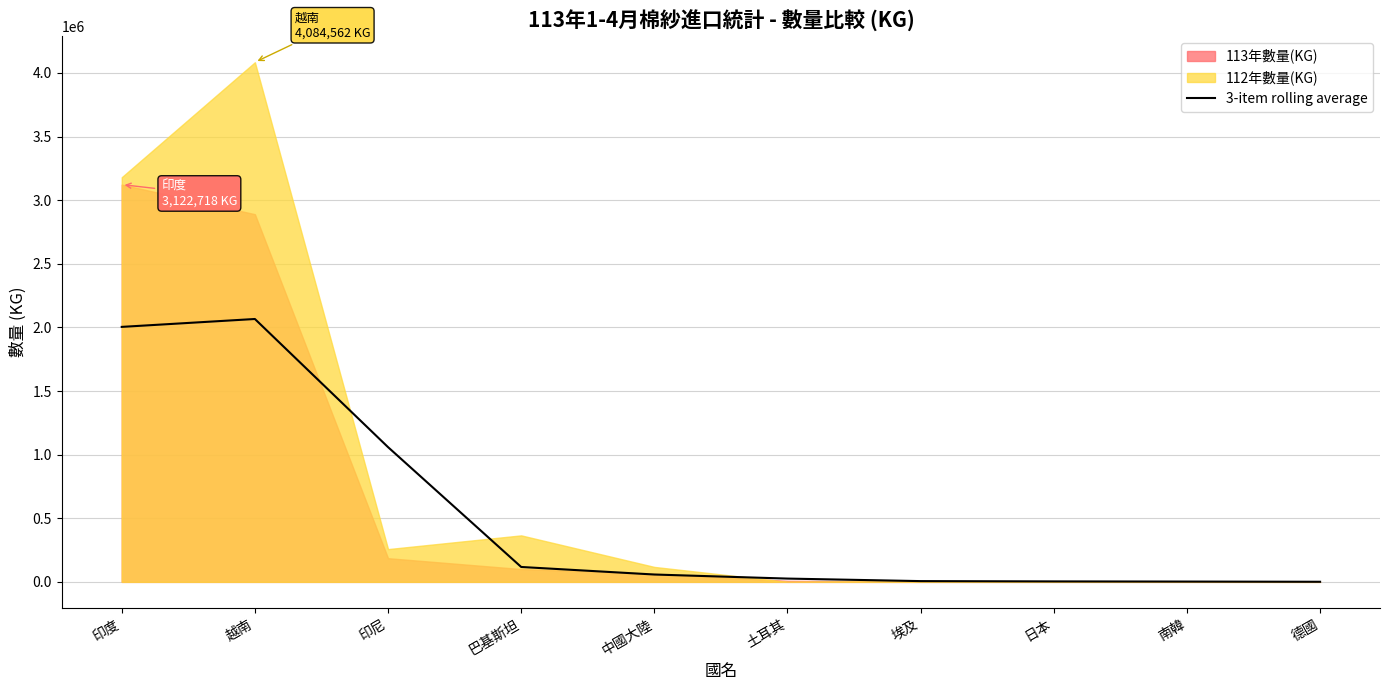

What position from the right is 印度?

10